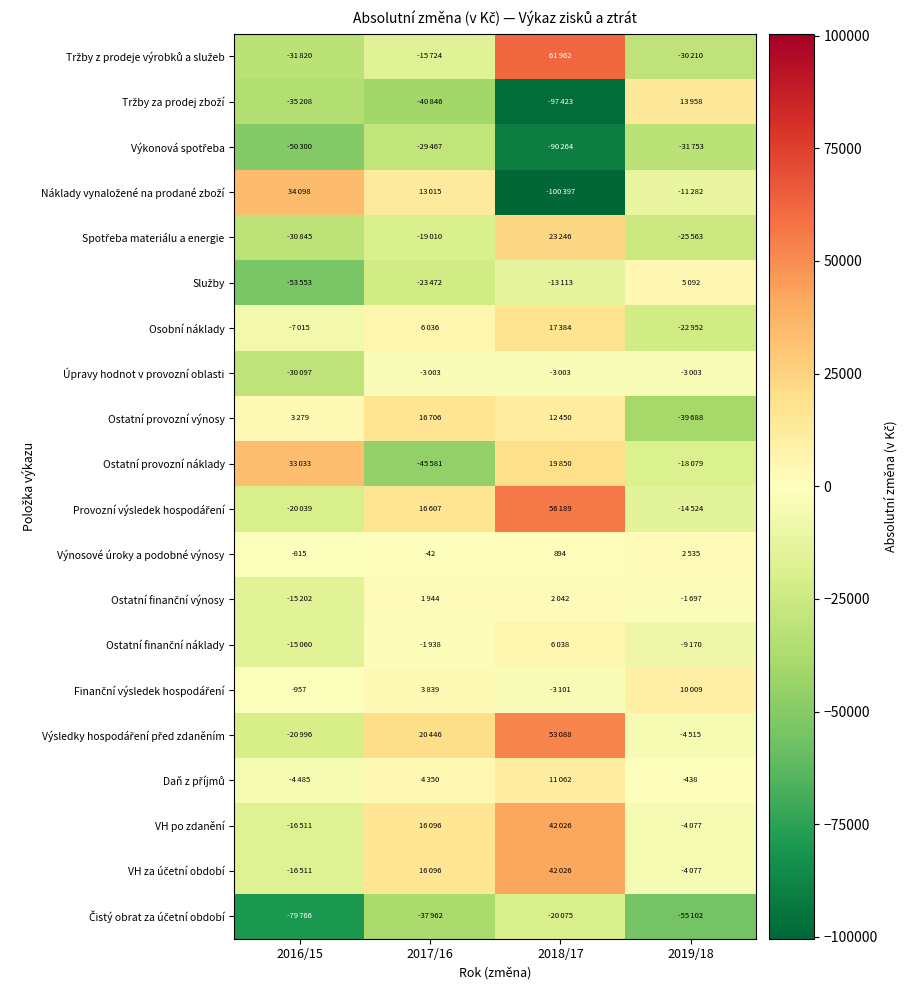

What is the total value across all series at 2019/18?

-244536